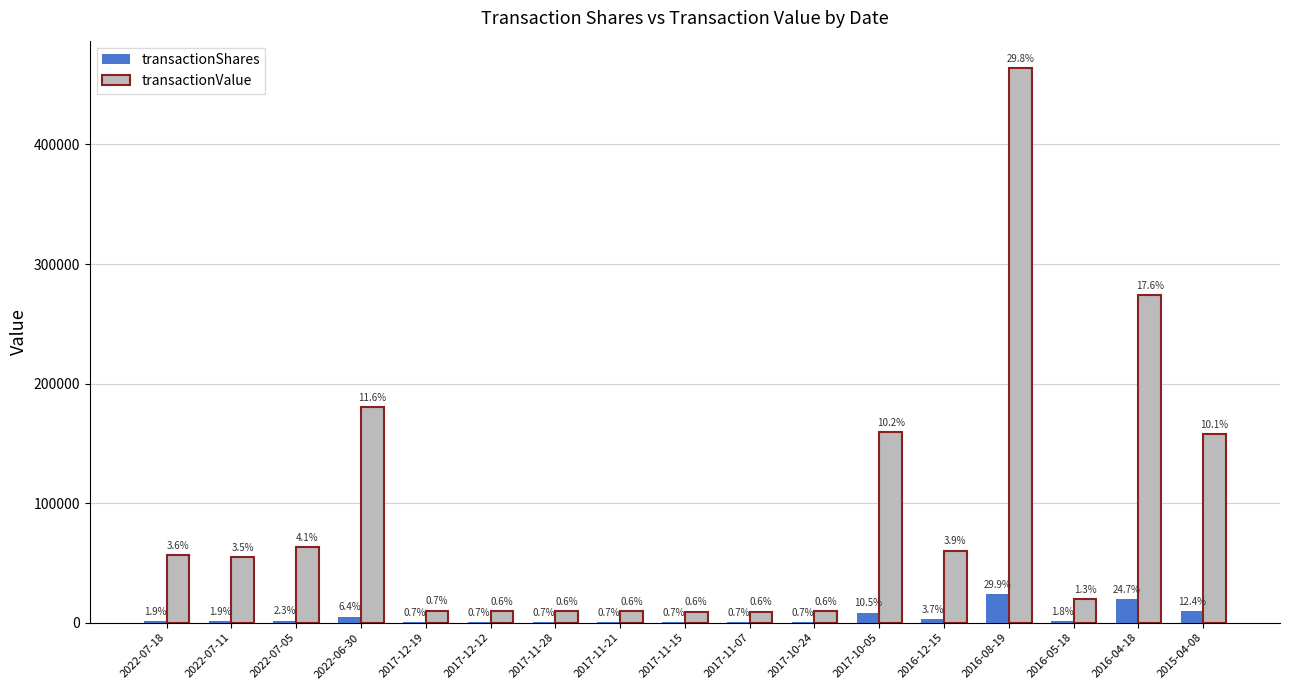

What position from the left is 2016-08-19?

14